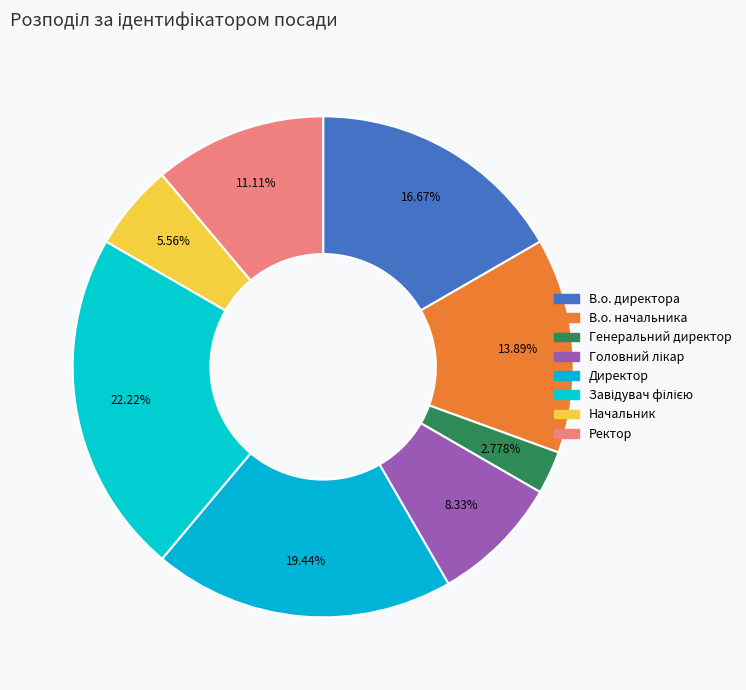

The Начальник slice represents 1% of the pie. True or false?

False